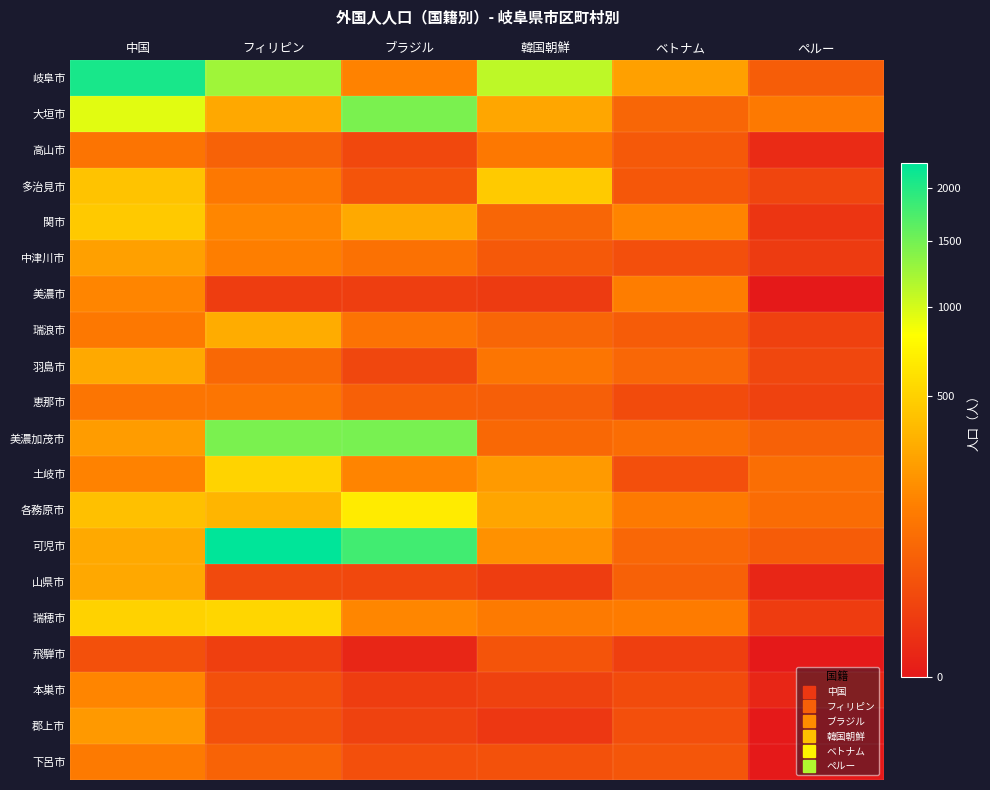

Count the number of data series in this chart.

20